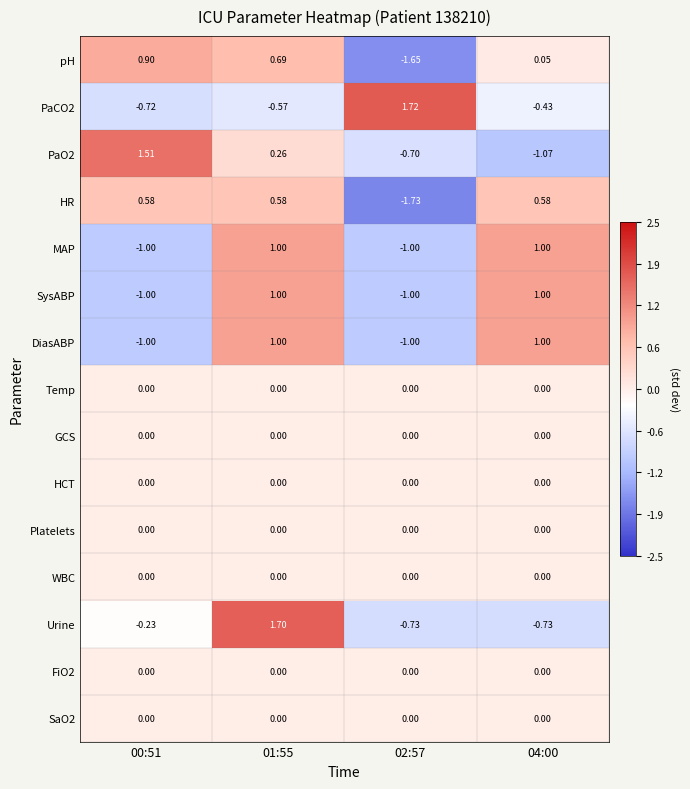

Is the value of SysABP at 01:55 greater than the value of PaO2 at 04:00?

Yes